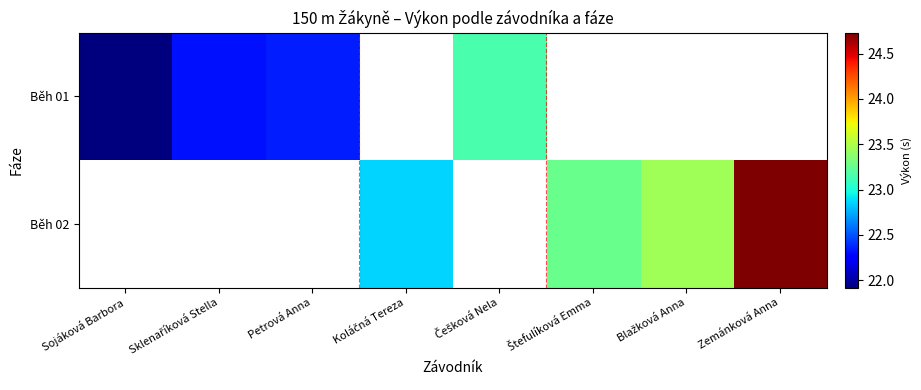

Count the number of categories in the chart.

8